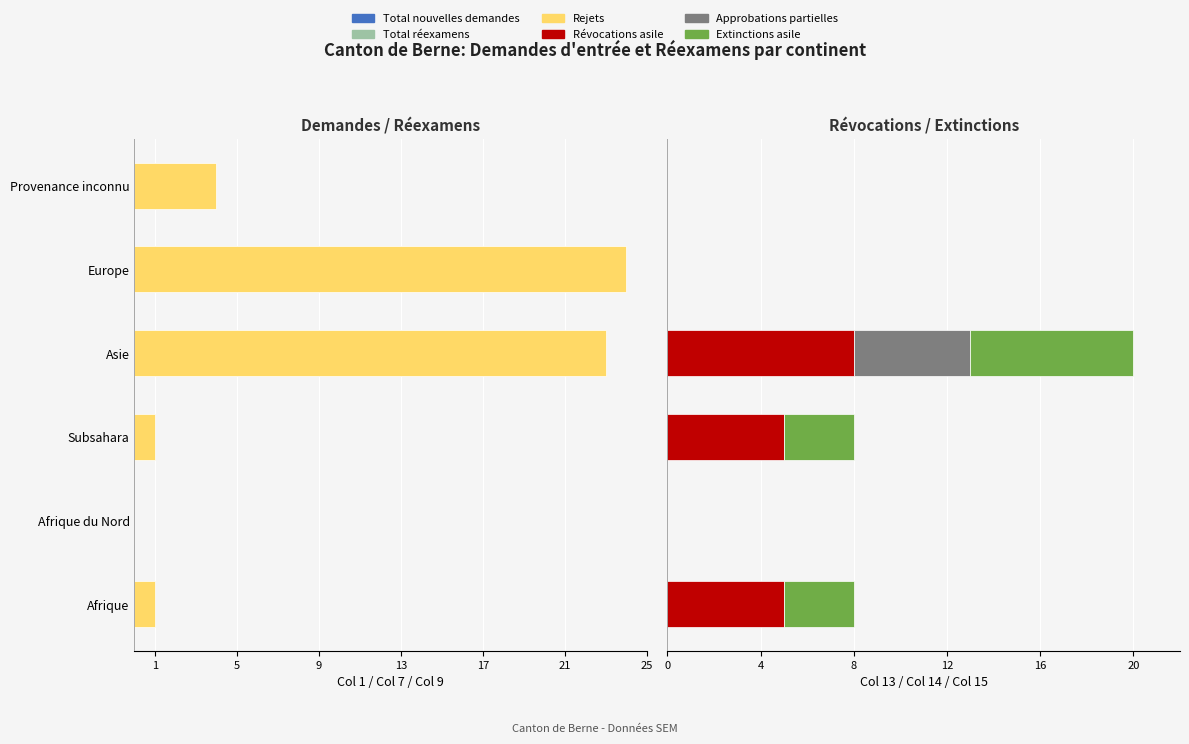

How many bars are there in total?

36